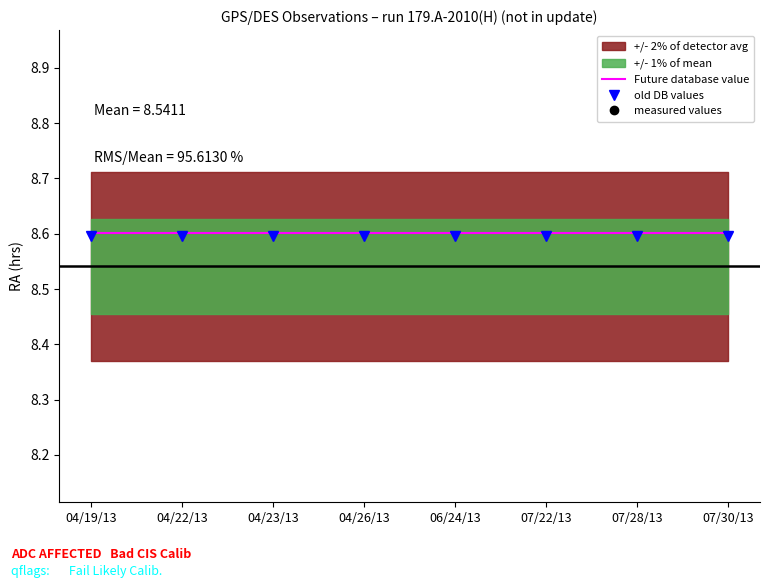

Rank the series by their maximum value, from highest to lowest.

measured values, Future database value, old DB values